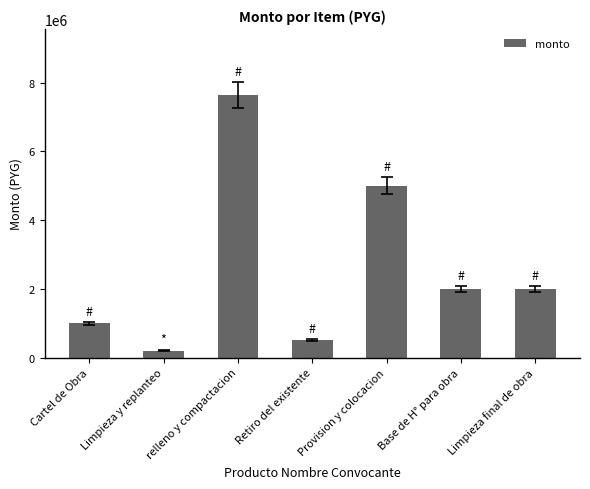

What position from the left is Provision y colocacion?

5